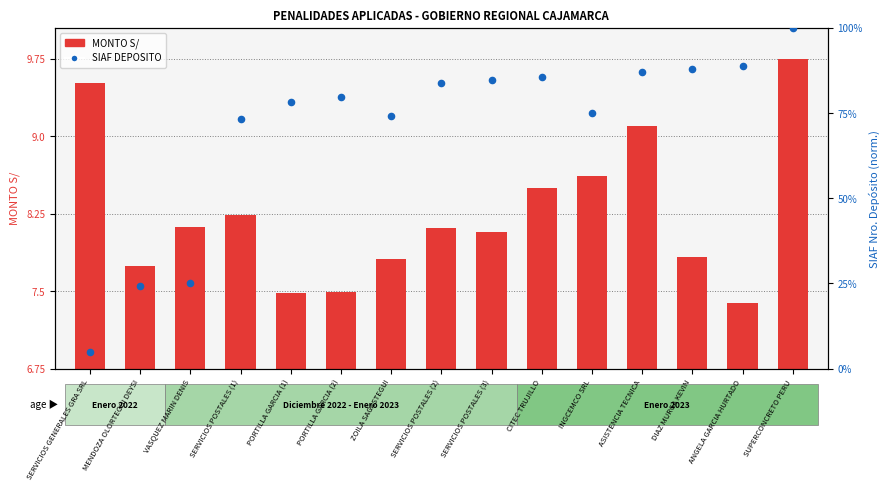

At how many categories does at least one series exceed 50?

12